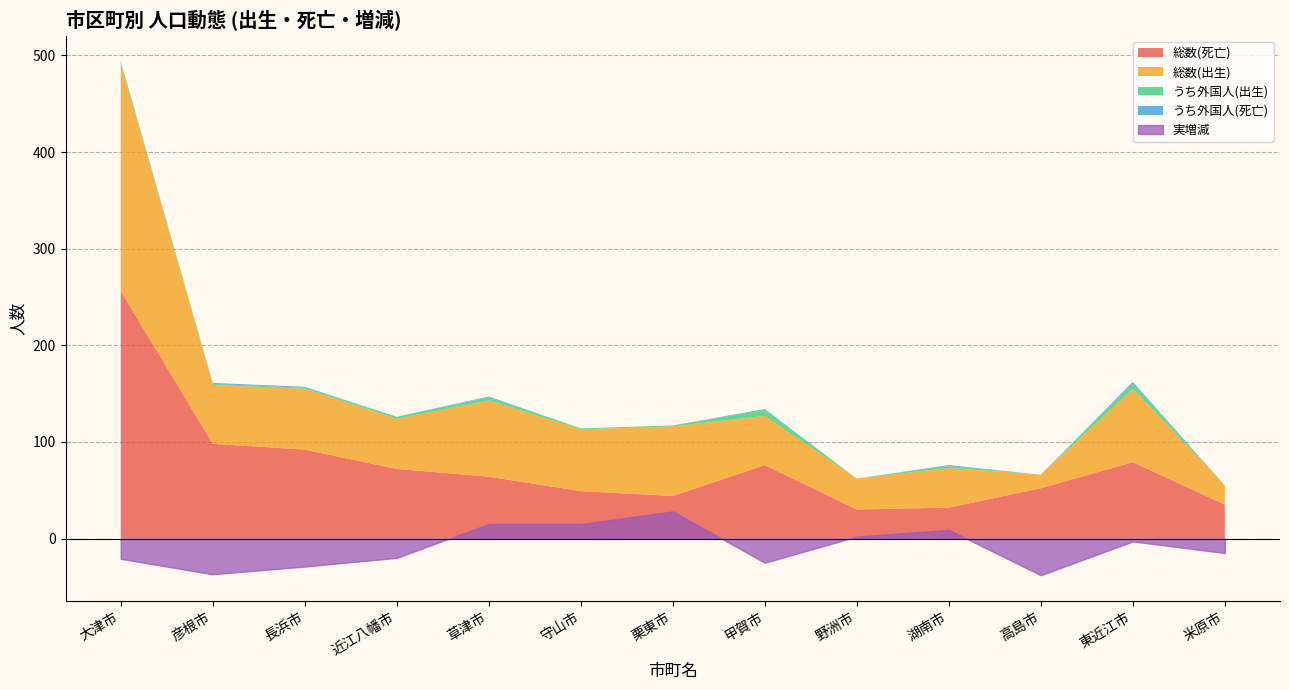

Where is 実増減 nearest to the value -5?

東近江市